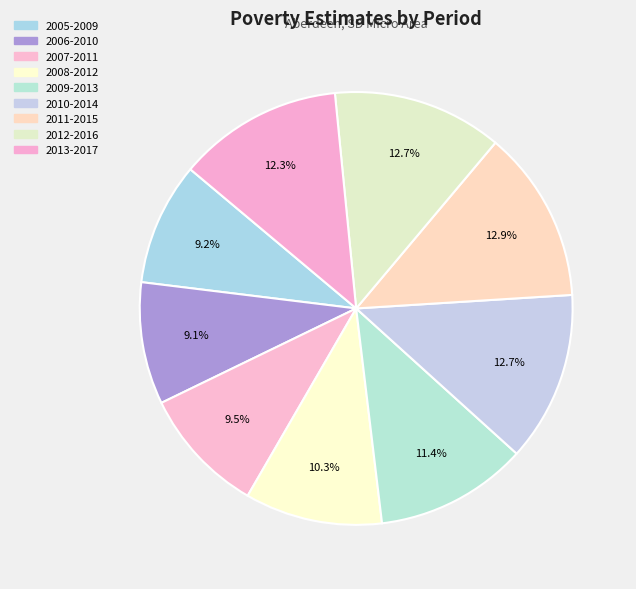

Does any single category account for the majority?

No